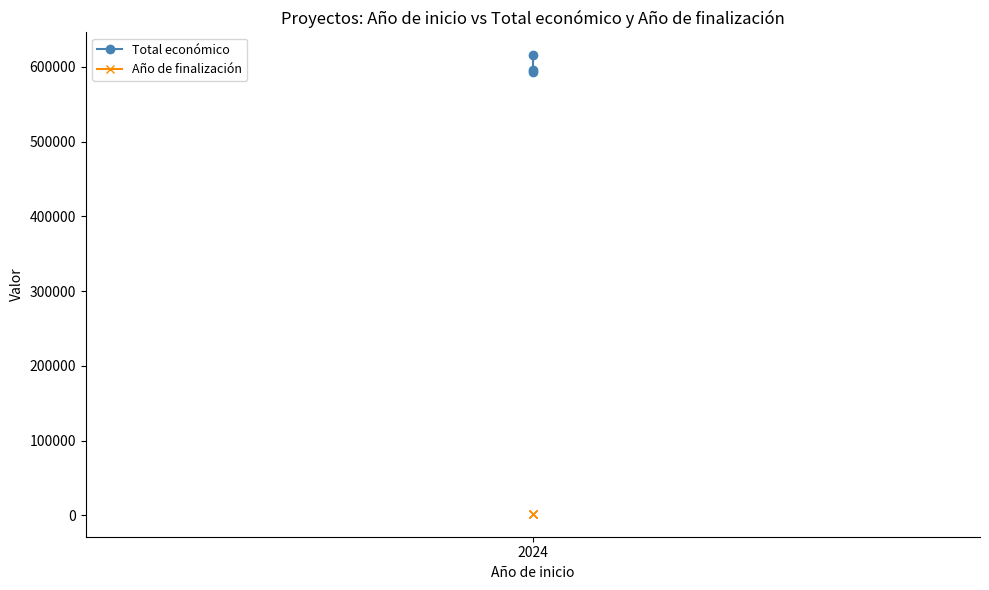

The Año de finalización series shows 3292 at 2024. True or false?

False